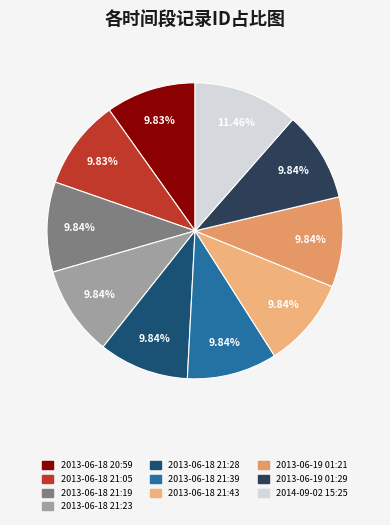

Is the sum of 2013-06-18 21:28 and 2013-06-18 21:23 greater than half?

No